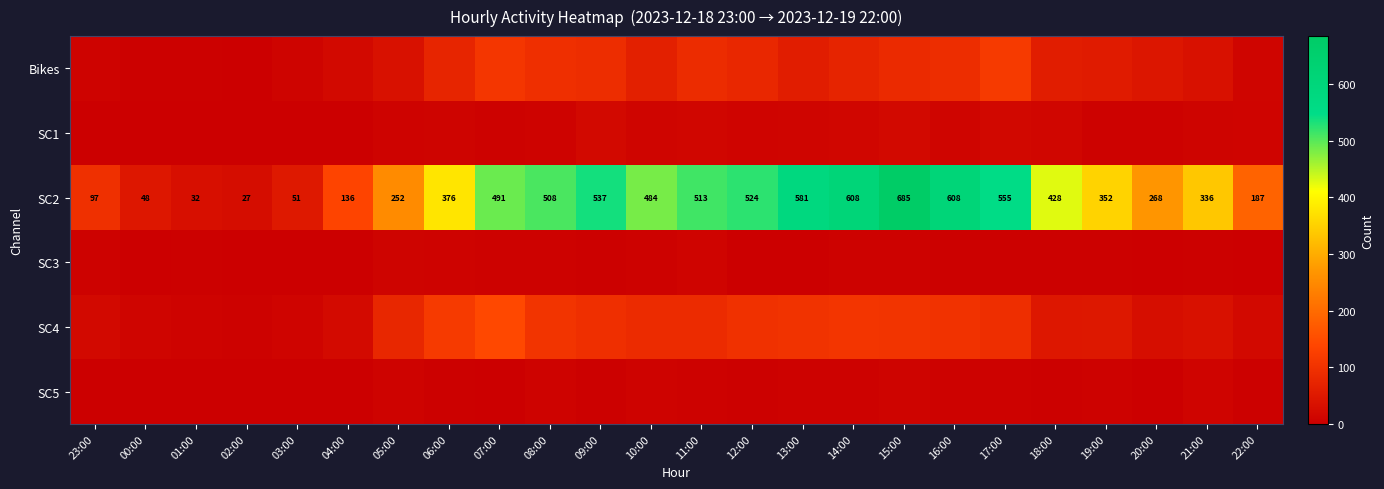

The SC3 series shows 9 at 08:00. True or false?

False